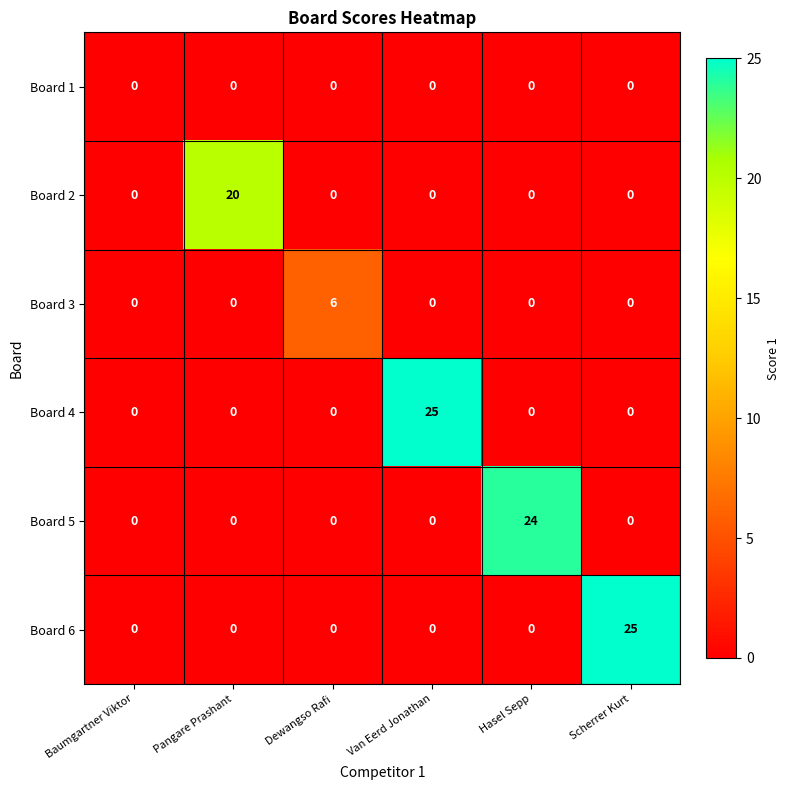

Between Baumgartner Viktor and Pangare Prashant, which series saw the biggest shift?

Board 2